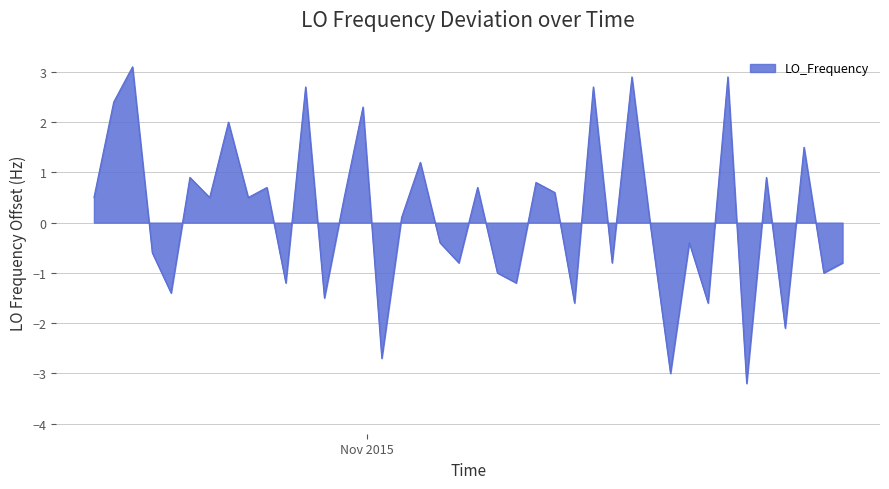

Count the number of categories in the chart.

40